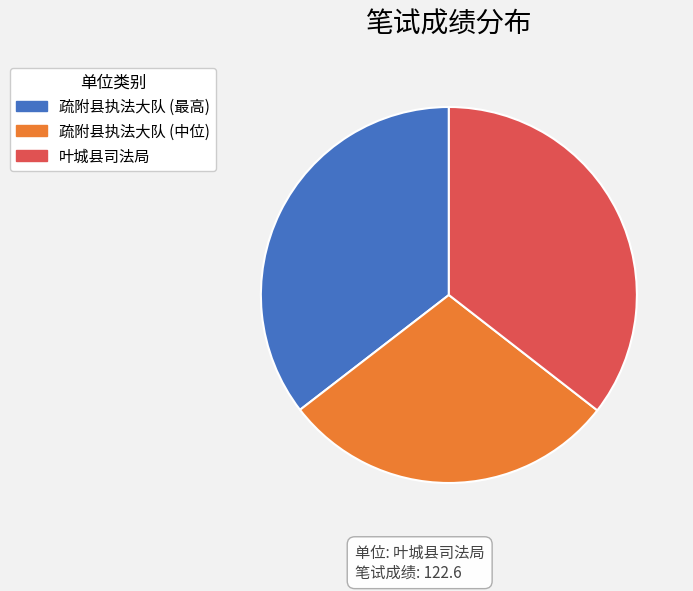

Combined, do 疏附县执法大队 (中位) and 疏附县执法大队 (最高) account for over 50%?

Yes